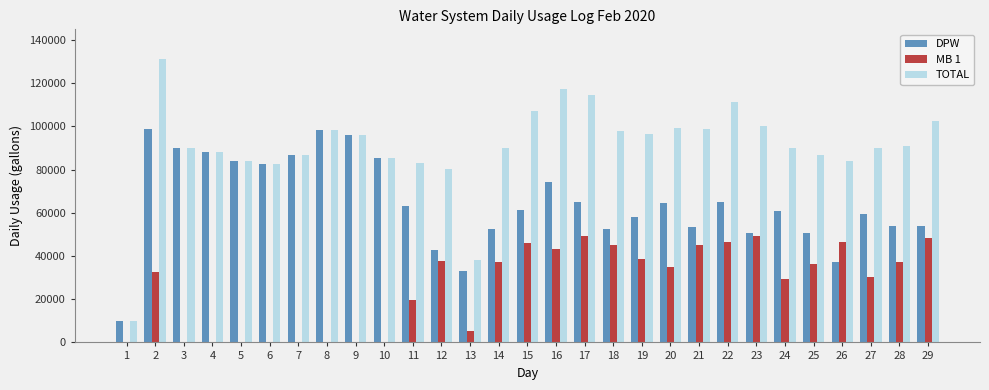

The value of TOTAL at 17 is 57842. True or false?

False